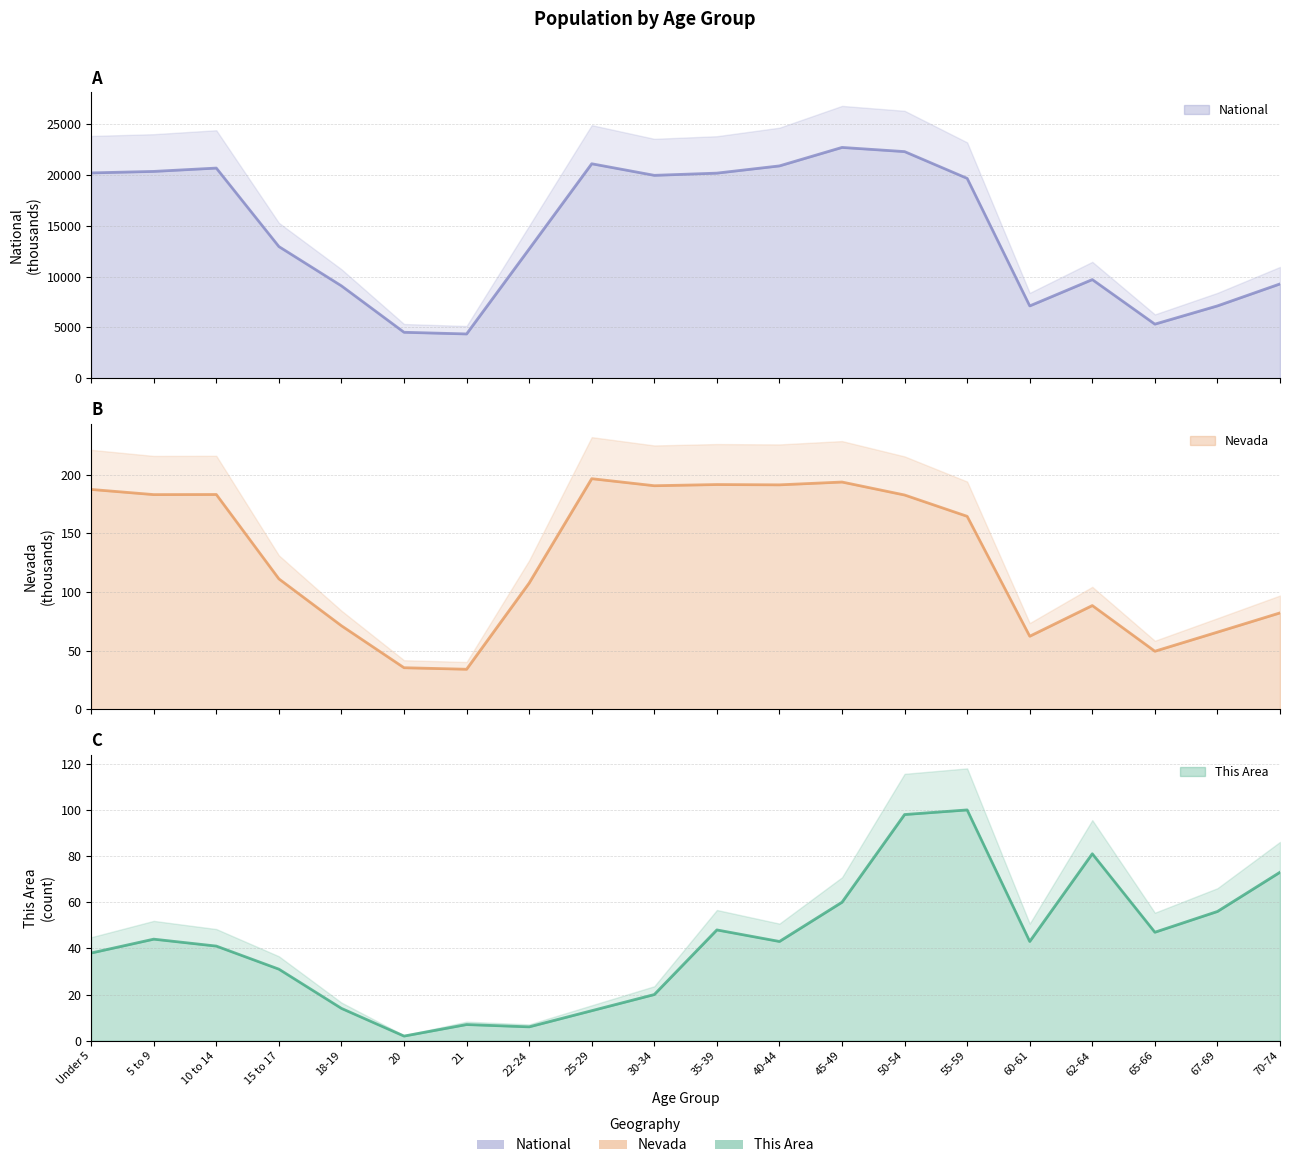

Is it true that This Area equals 17.4 at 25-29?

False